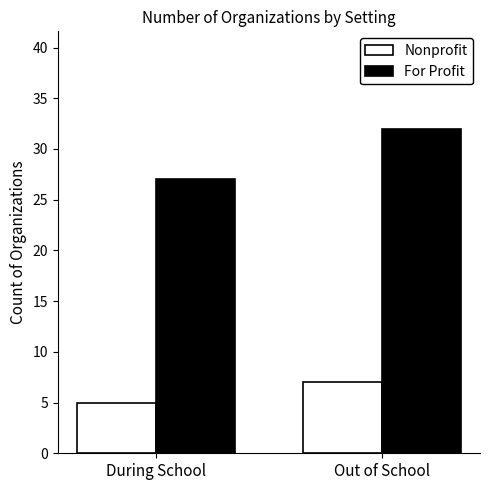

How many values in the Nonprofit series are below 7?

1